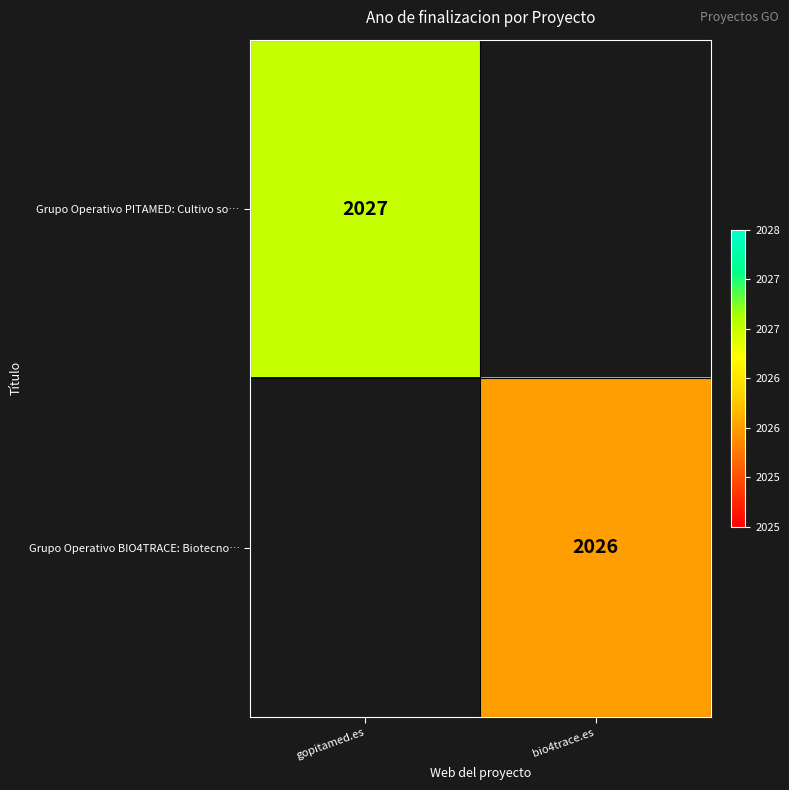

At which category does the chart reach its minimum across all series?

bio4trace.es